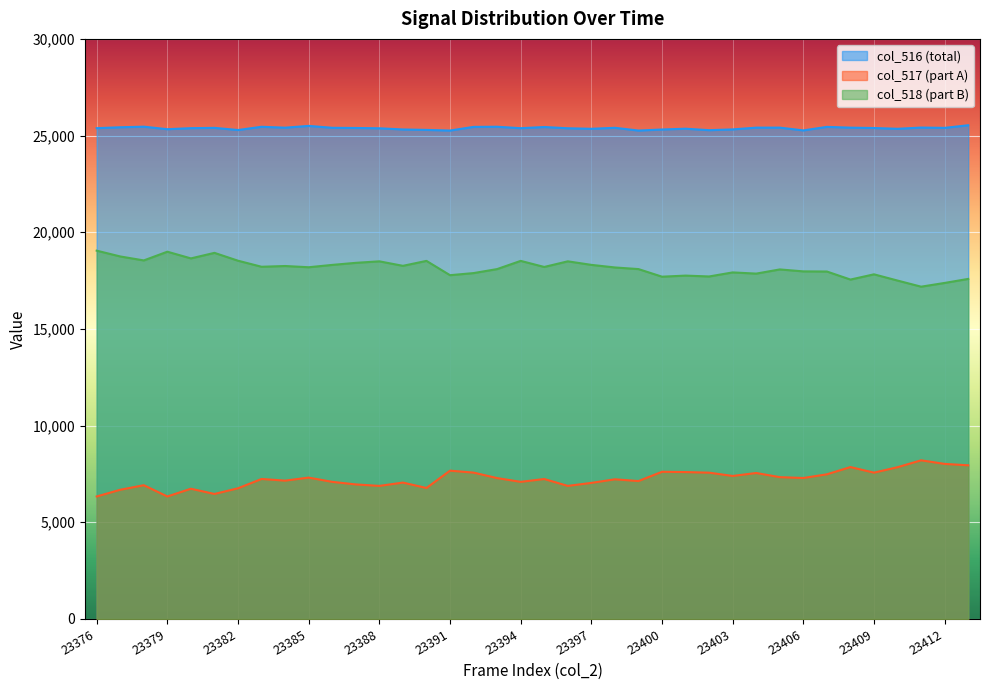

Reading left to right, what are all the values shown in this chart?

col_516: 25383	25430	25460	25329	25383	25399	25287	25455	25408	25501	25402	25393	25376	25316	25293	25260	25449	25457	25381	25443	25378	25350	25402	25260	25314	25355	25279	25319	25410	25411	25267	25450	25409	25391	25350	25414	25398	25534
col_517: 6335	6682	6917	6335	6735	6465	6759	7240	7154	7311	7091	6958	6882	7053	6774	7670	7569	7286	7091	7238	6882	7037	7223	7132	7612	7597	7566	7396	7549	7334	7291	7481	7856	7567	7849	8205	8019	7947
col_518: 19048	18748	18543	18994	18648	18934	18528	18215	18254	18190	18311	18418	18496	18263	18519	17779	17888	18095	18519	18205	18496	18313	18179	18095	17702	17758	17713	17923	17861	18077	17976	17969	17553	17824	17501	17185	17379	17587